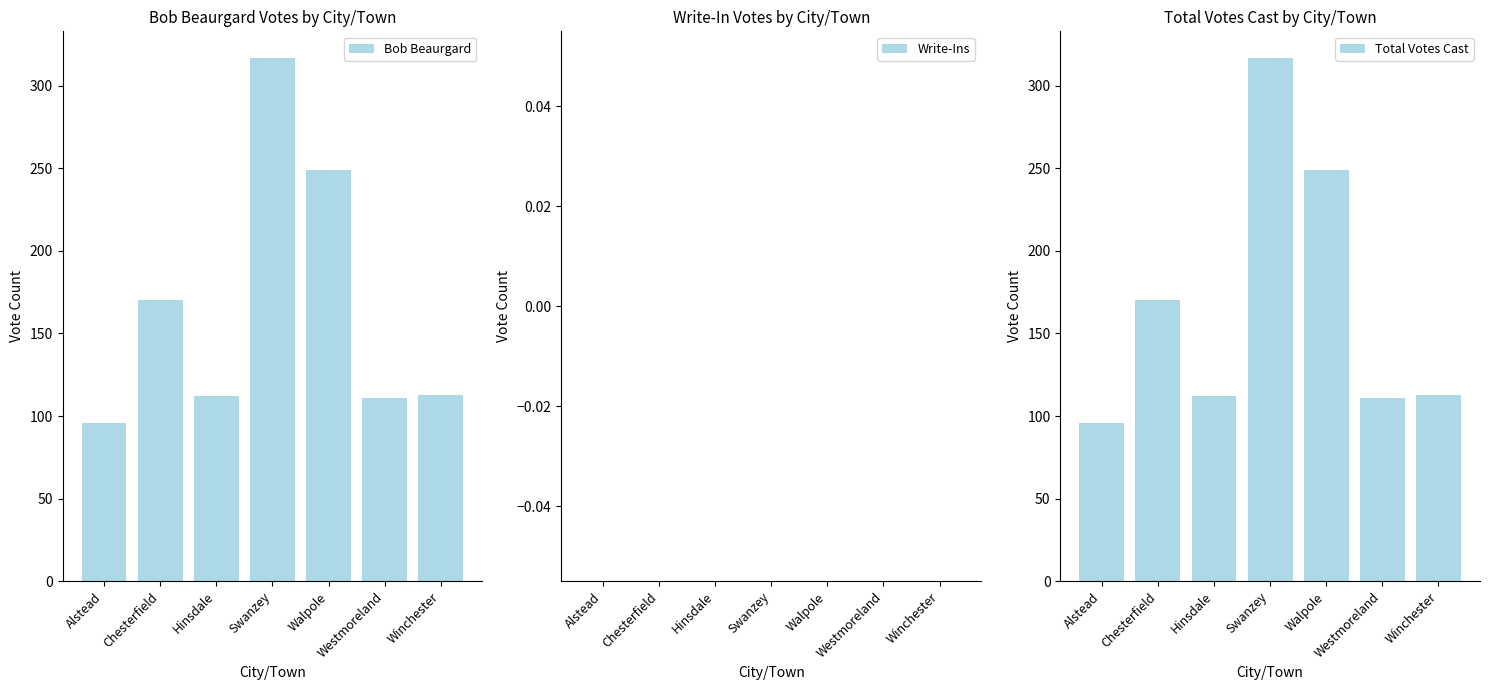

What is the label of the 5th bar from the left?

Walpole